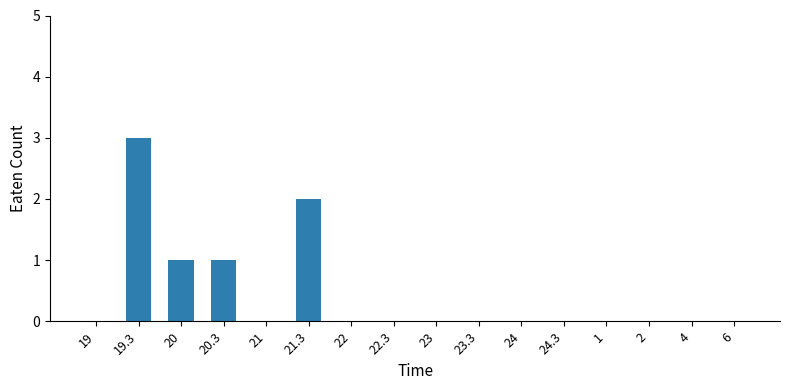

What is the greatest value displayed?

3